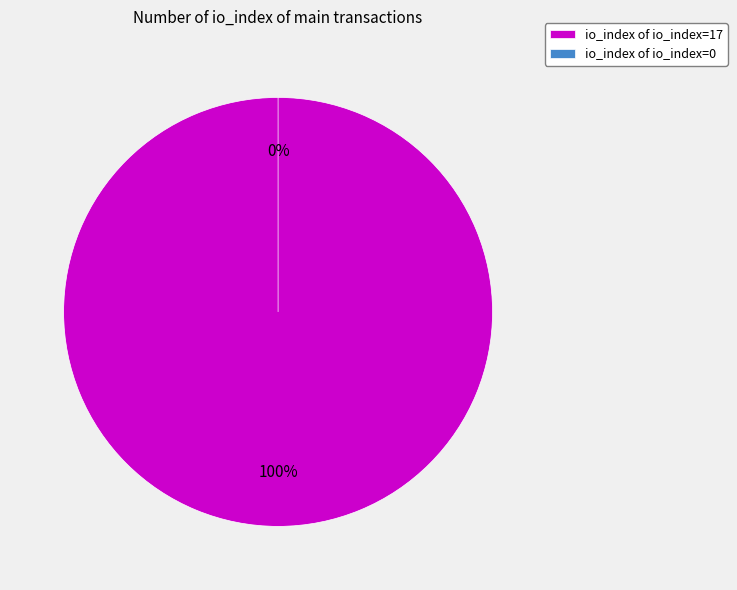

Which category has the biggest portion of the pie?

io_index=17